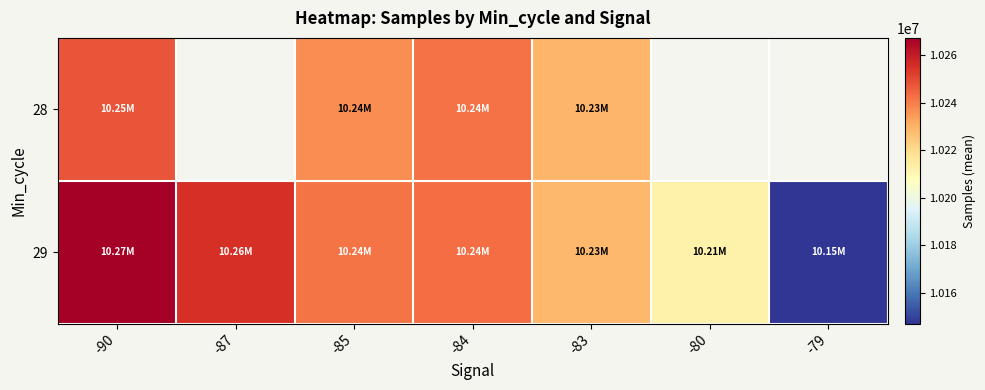

The 29 series shows 10267258.0 at -90. True or false?

True